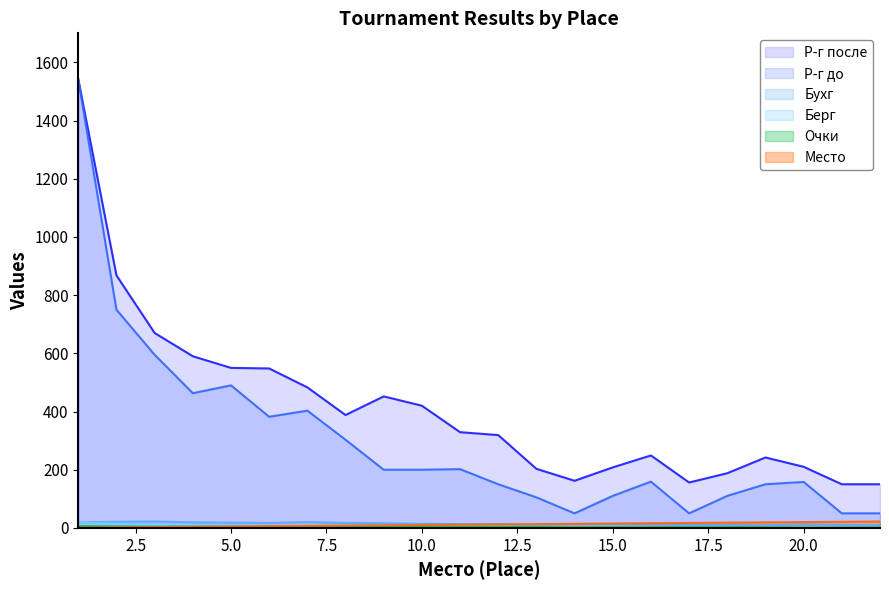

What is the sum of all Берг values?

133